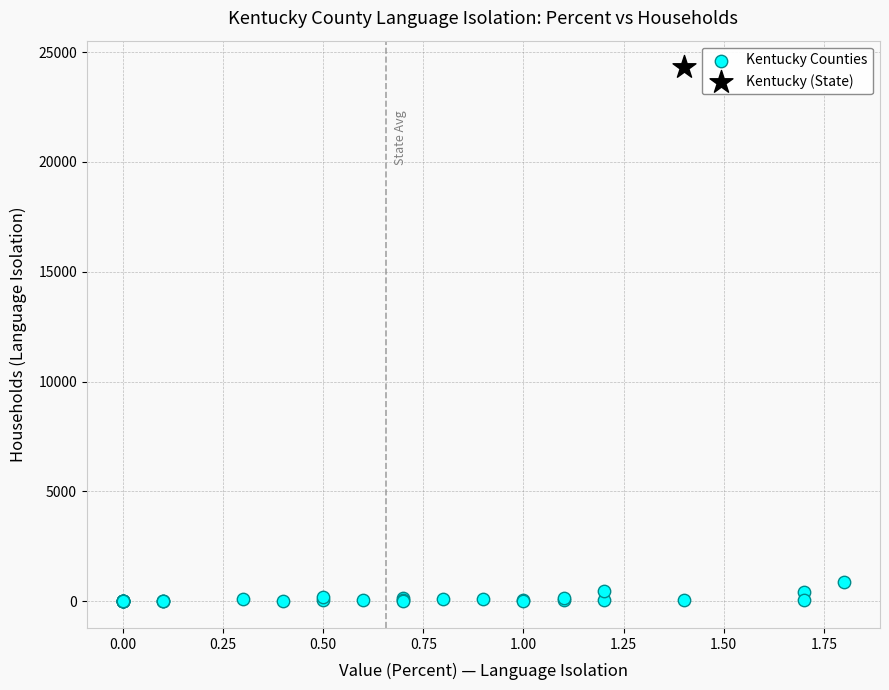

What are all the series names shown in the legend?

Kentucky Counties, Kentucky (State)